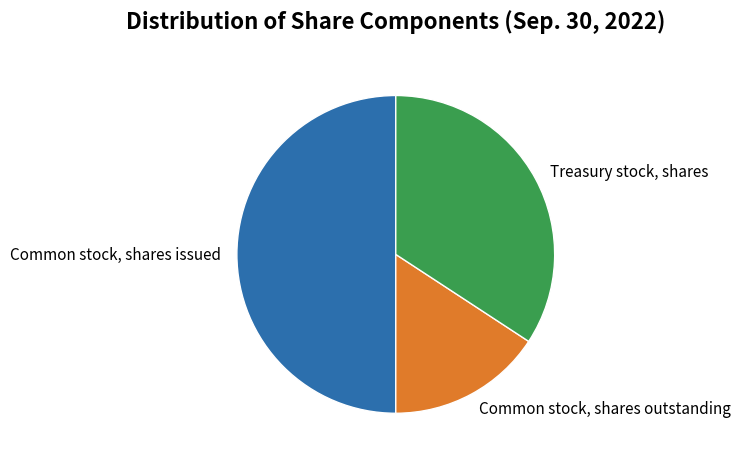

Between Treasury stock, shares and Common stock, shares outstanding, which is larger?

Treasury stock, shares